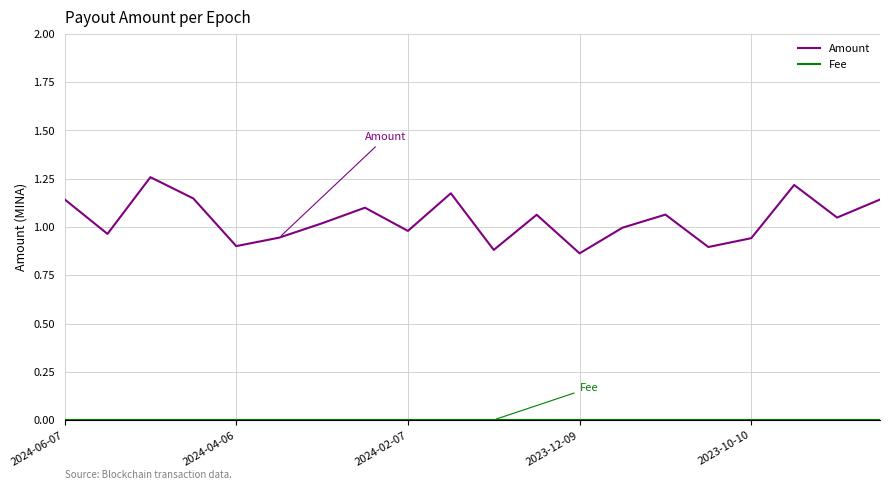

Which series has the largest range (max minus min)?

Amount